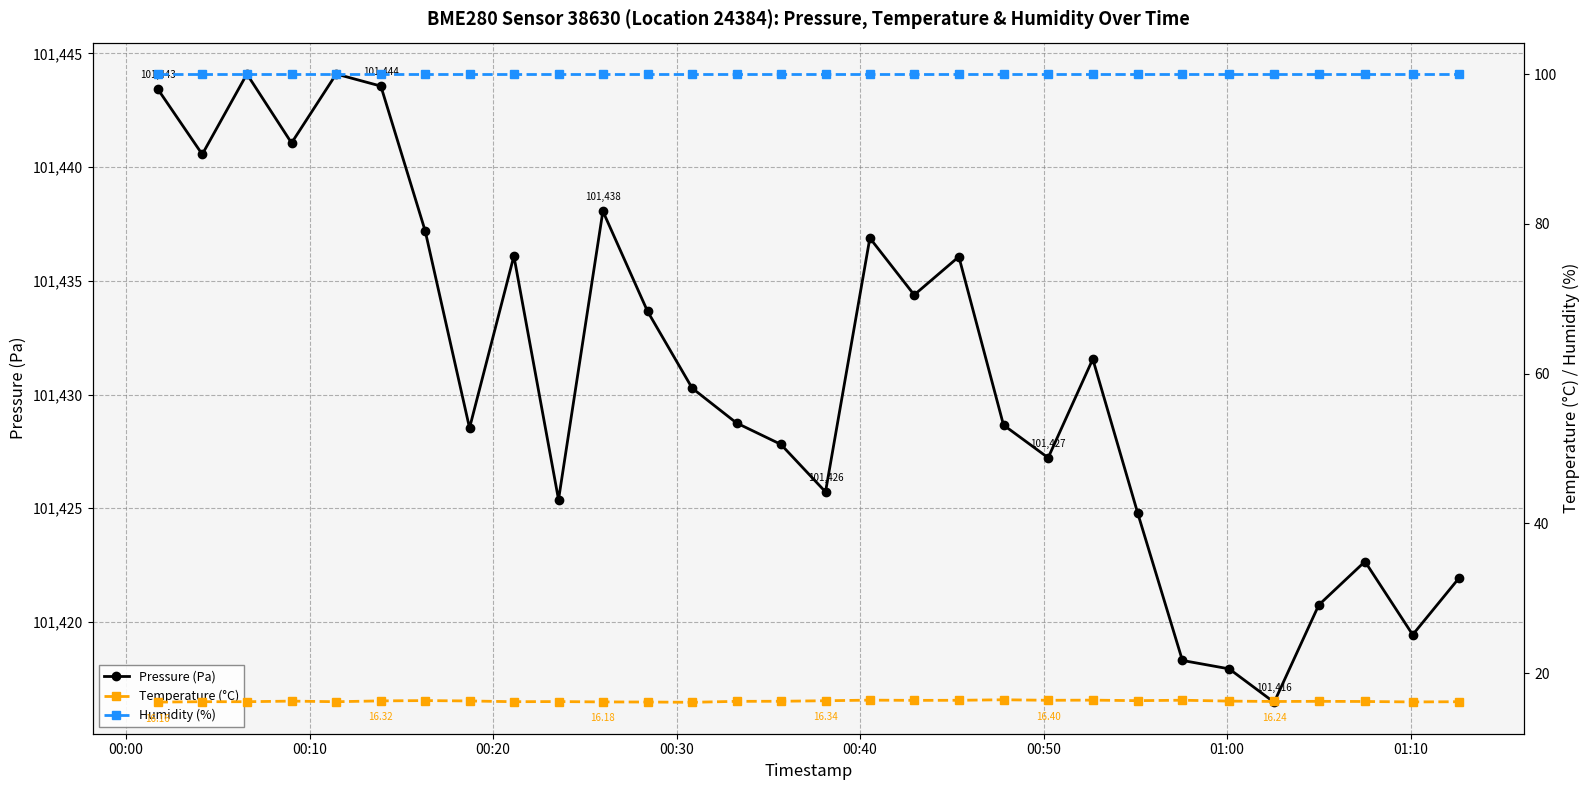

What are all the series names shown in the legend?

Pressure (Pa), Temperature (°C), Humidity (%)